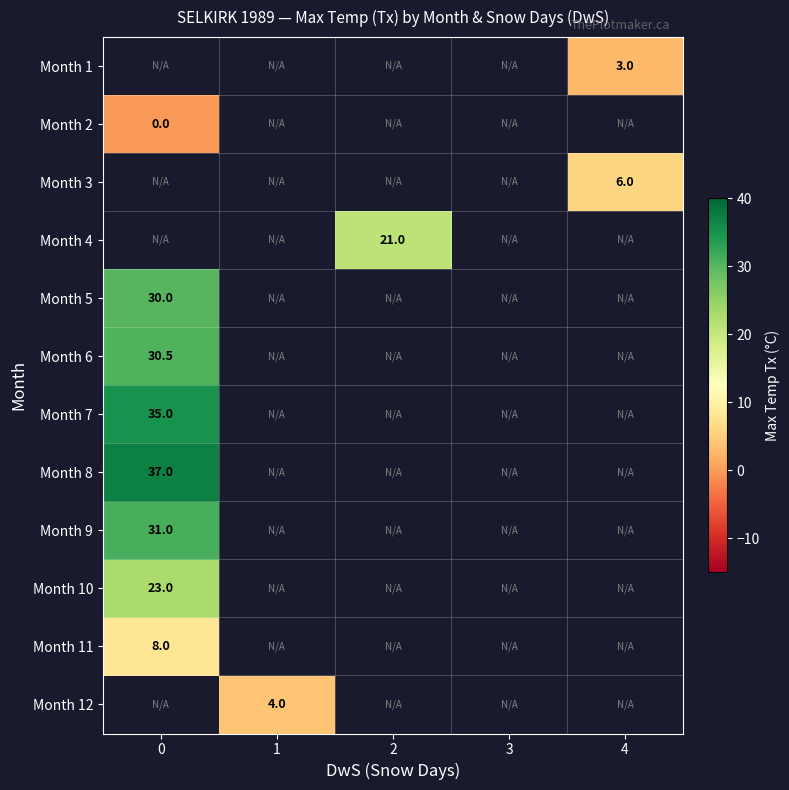

The value of Month 9 at 0 is 31.0. True or false?

True